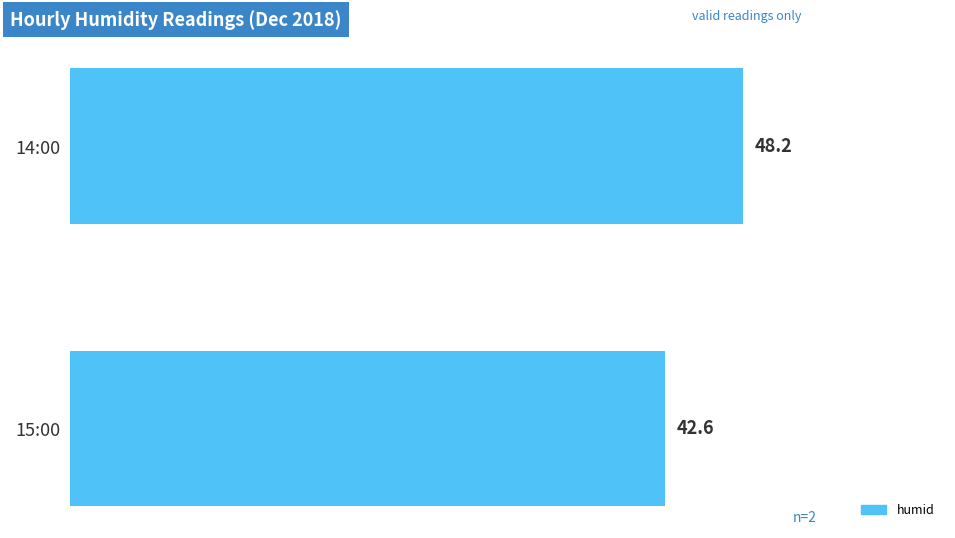

Reading top to bottom, list all the values displayed in this chart.

48.2	42.6